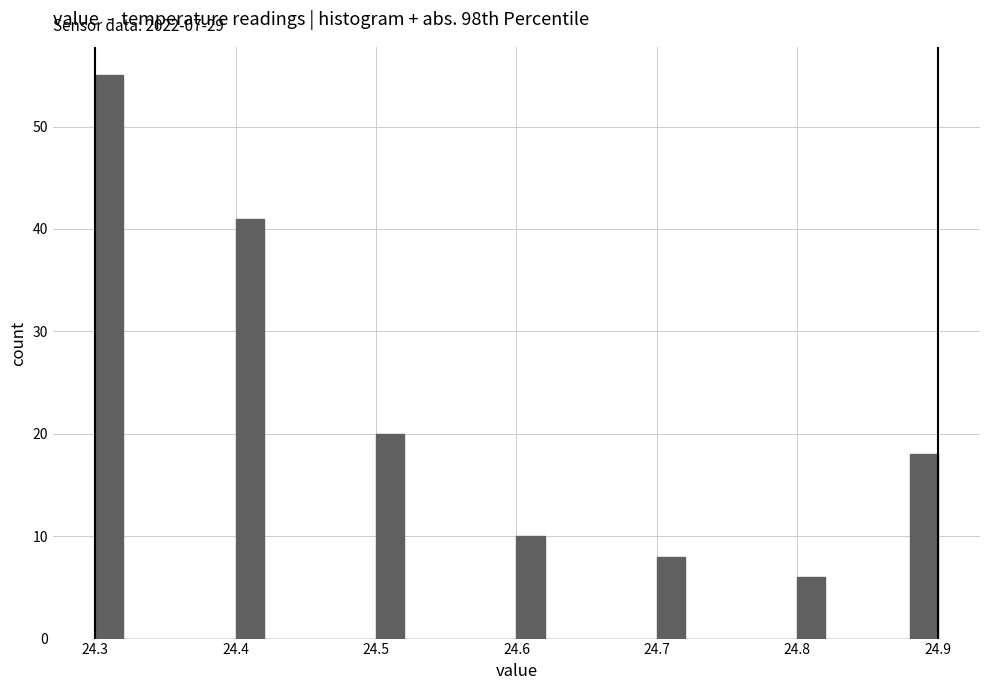

Read against the x-axis, roughly where is the centre of the tallest bar?

24.31